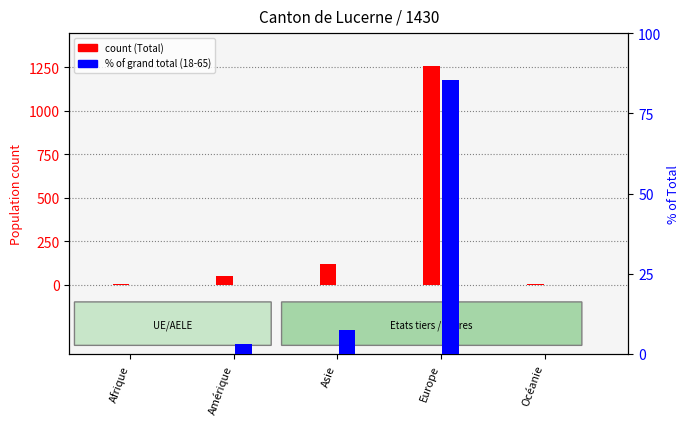

What is the difference between the maximum and second lowest values in the Total général series?

1255.0